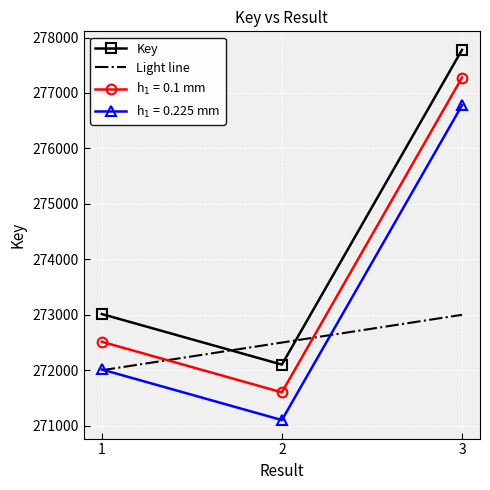

What is the difference between the highest and lowest values at 3?

4778